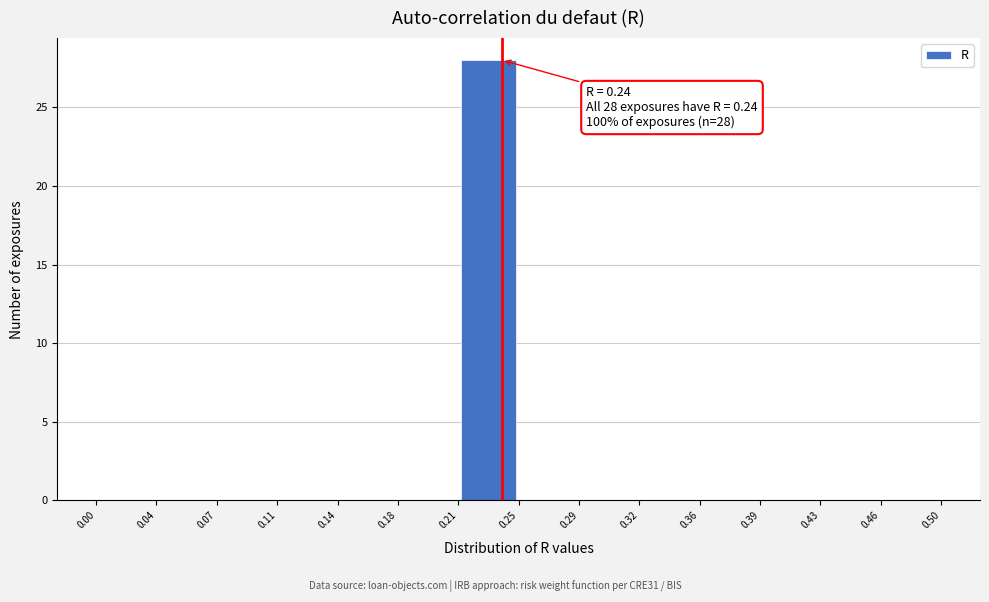

Over which range of the x-axis is the bar tallest?

0.21 to 0.25